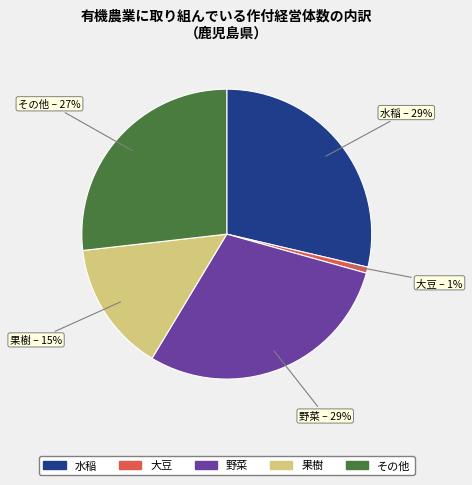

To the nearest percent, what is the difference between the 野菜 and その他 slice percentages?

2%